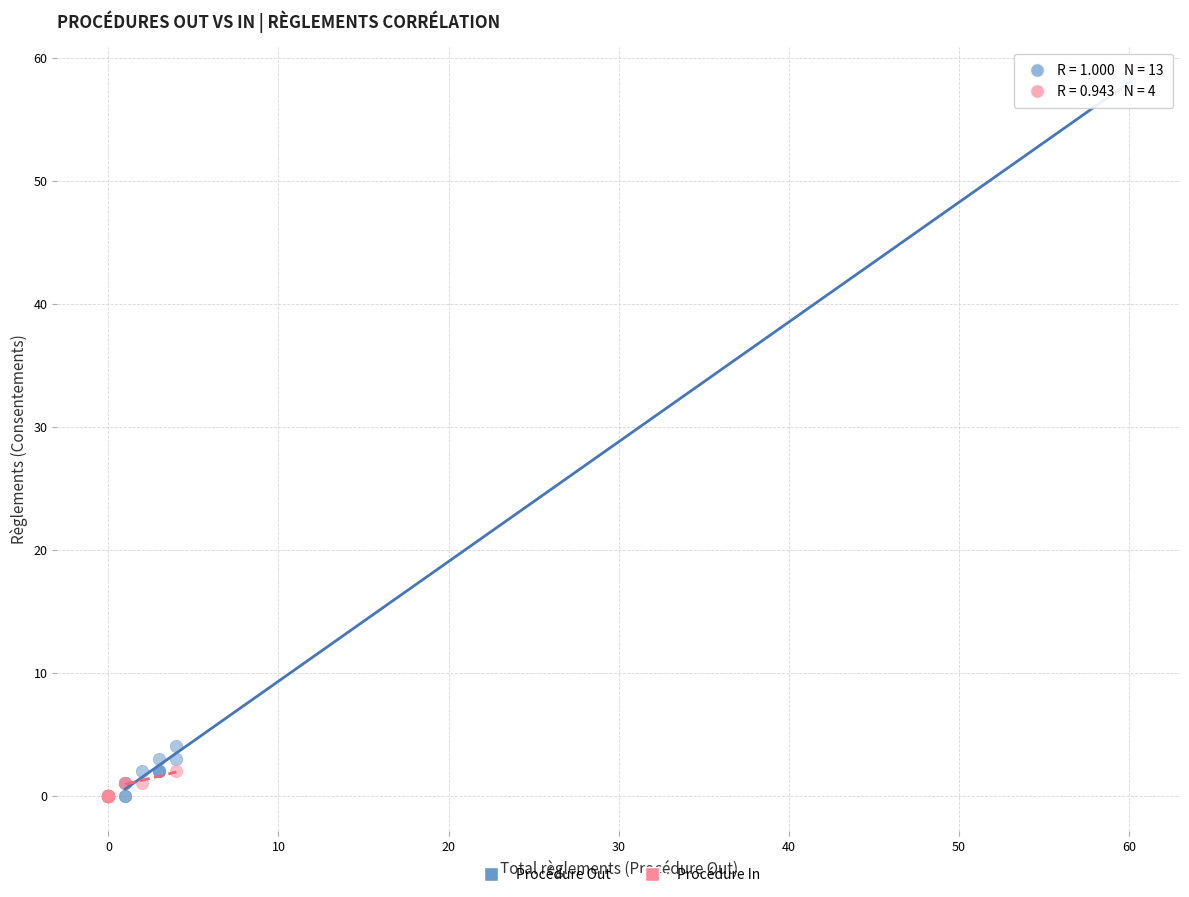

Which series has the largest Y range (max minus min)?

Procédure Out